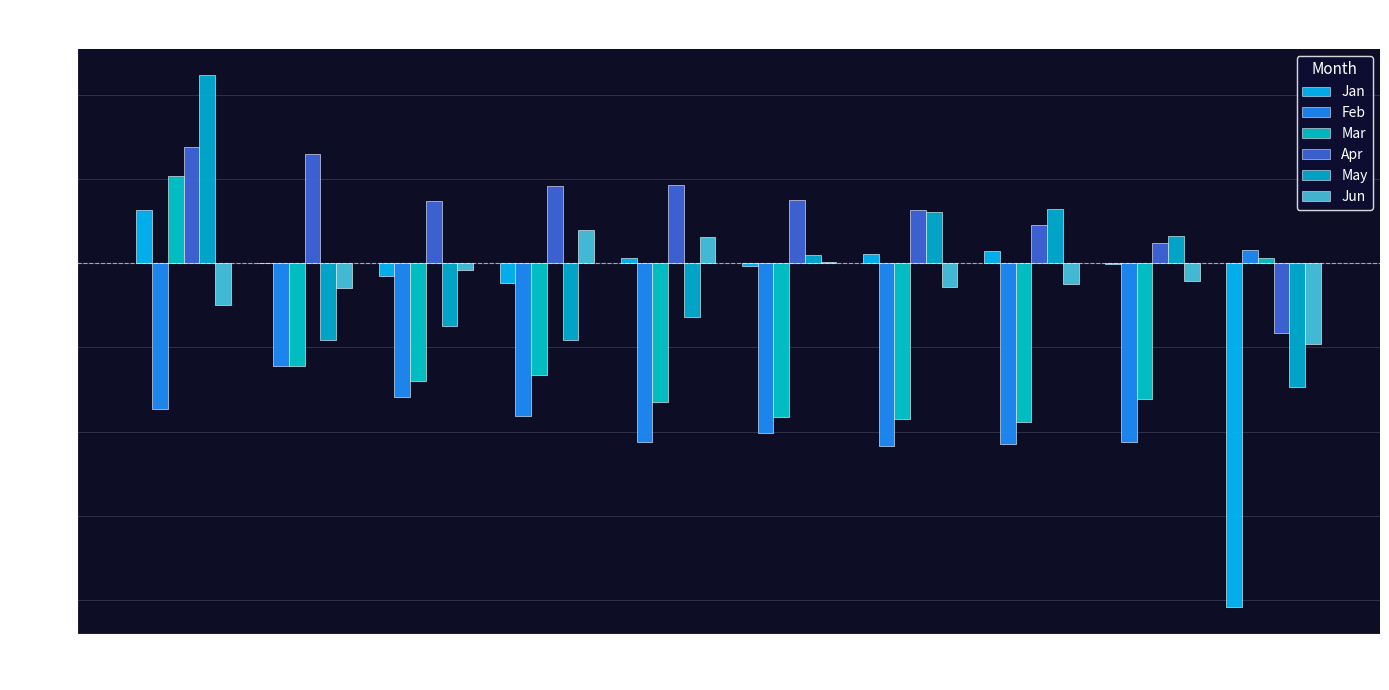

How many values in May are above zero?

5